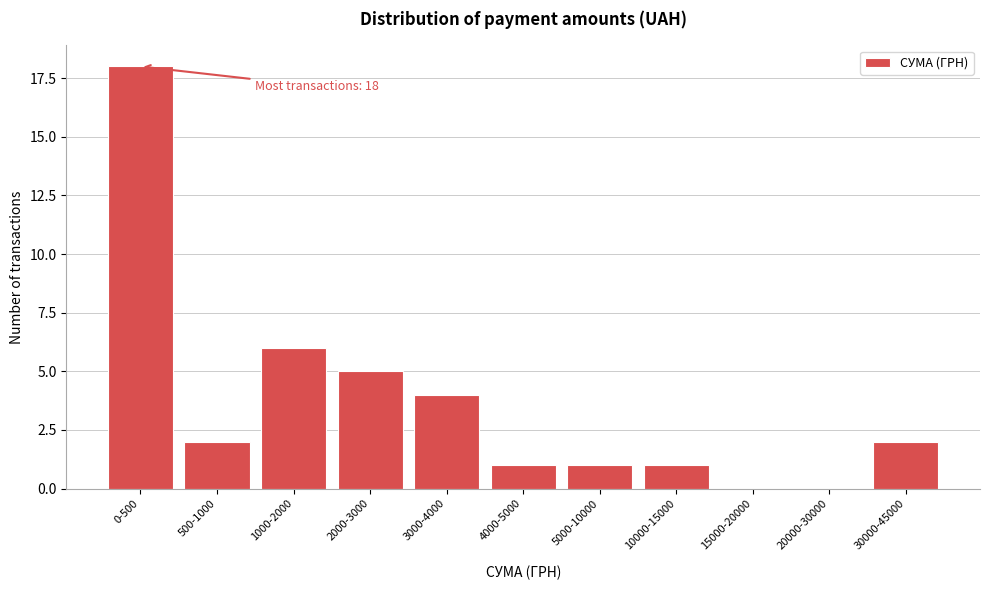

Reading left to right, list all the values displayed in this chart.

0-500=18	500-1000=2	1000-2000=6	2000-3000=5	3000-4000=4	4000-5000=1	5000-10000=1	10000-15000=1	15000-20000=0	20000-30000=0	30000-45000=2